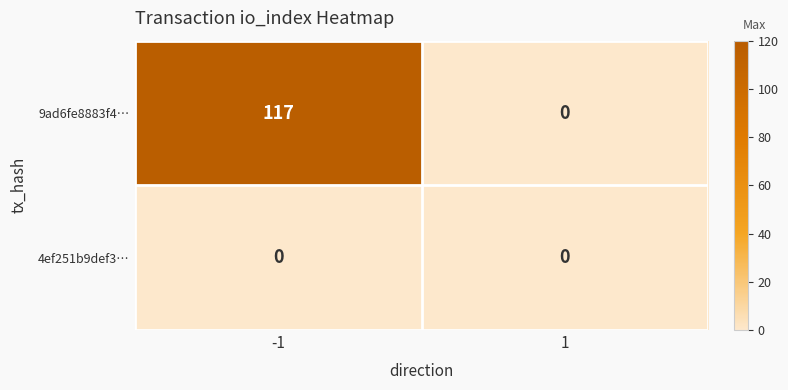

Rank the series at -1 from highest to lowest value.

9ad6fe8883f4…, 4ef251b9def3…